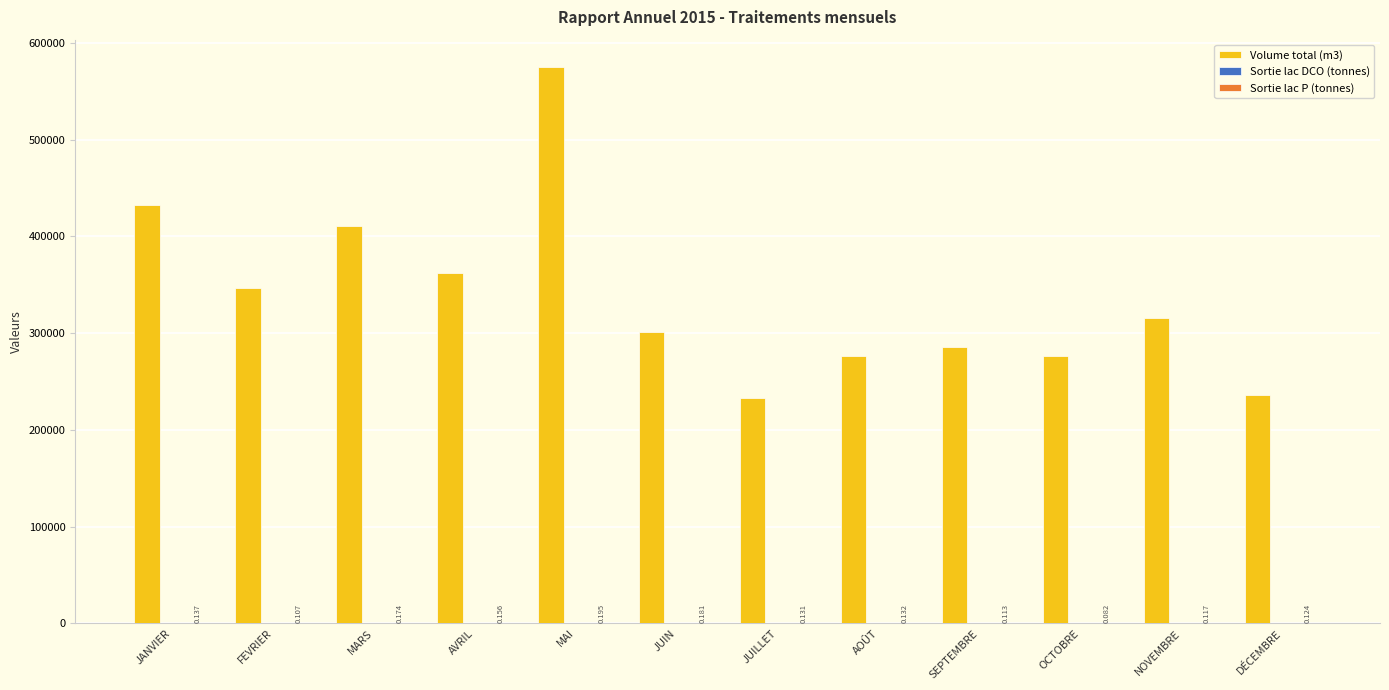

Is it true that Volume total (m3) equals 62113.6 at OCTOBRE?

False